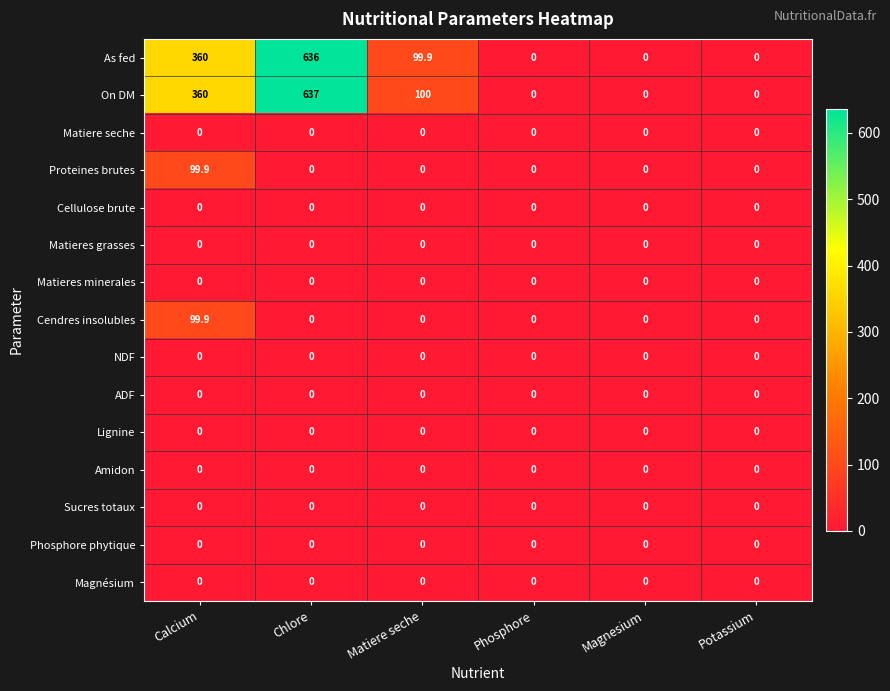

Which category has the highest value across all series?

Chlore